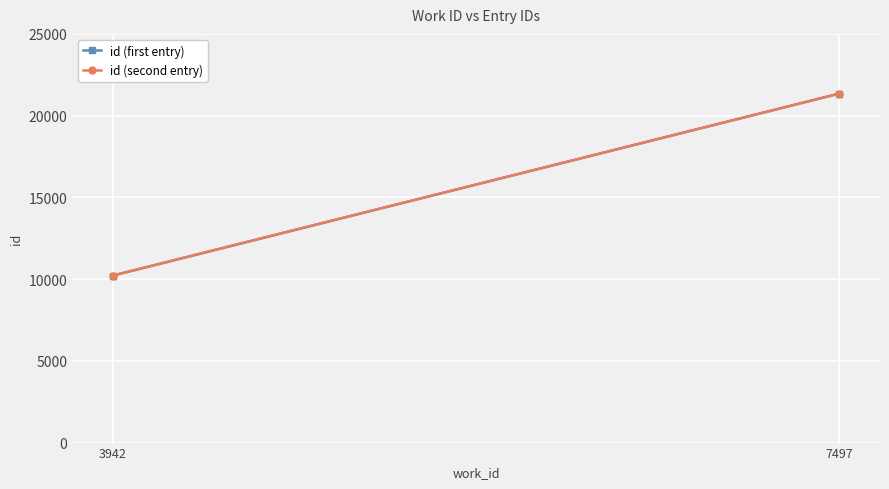

Reading left to right, list all the values displayed in this chart.

id (first entry): 3942=10220	7497=21343
id (second entry): 3942=10220	7497=21353